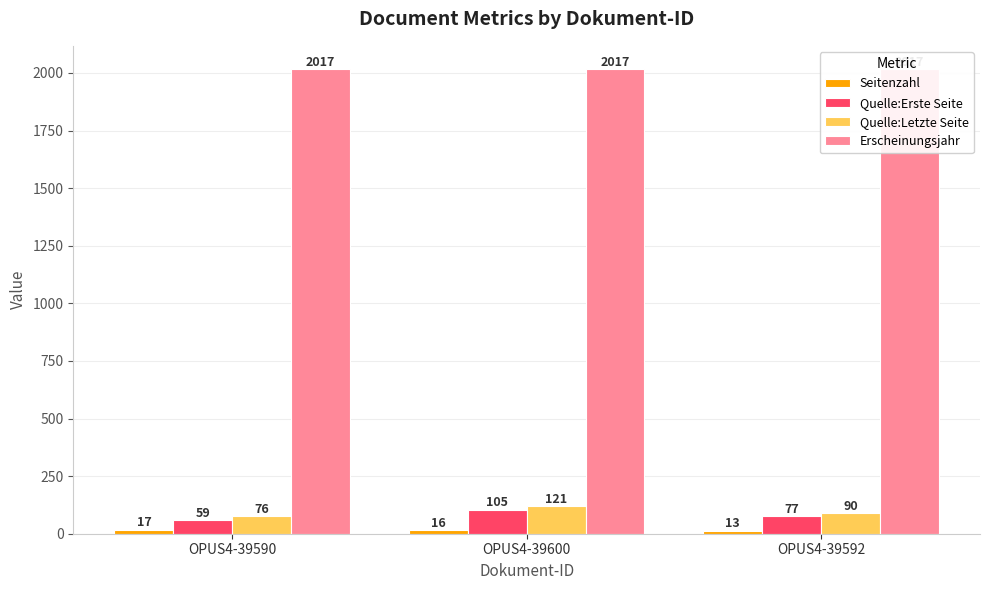

How many bars are there in total?

12